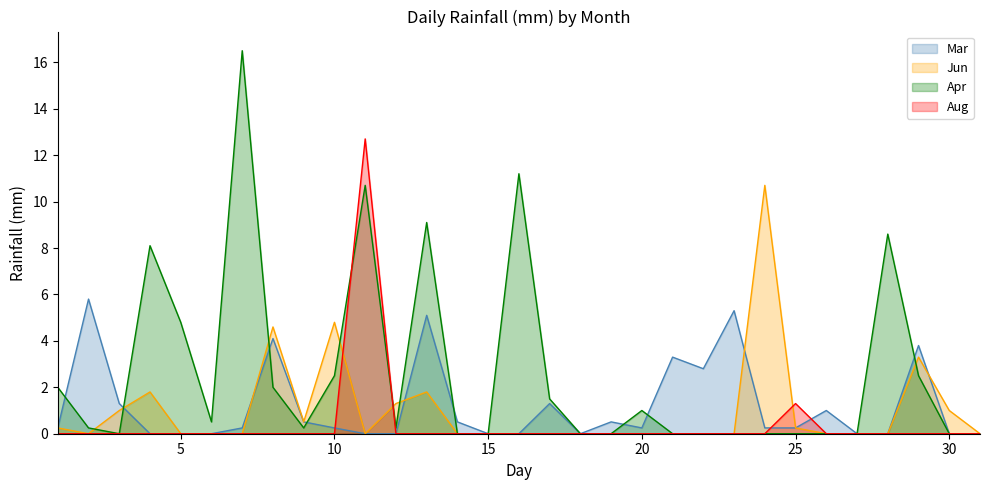

Does the chart display data point markers on the line(s)?

No